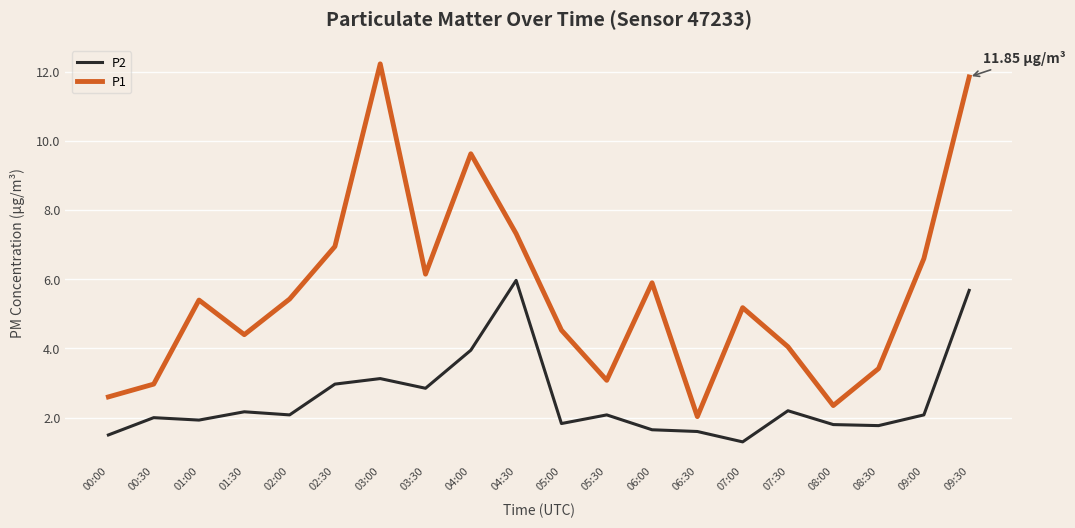

List the series in order of their peak value, lowest first.

P2, P1